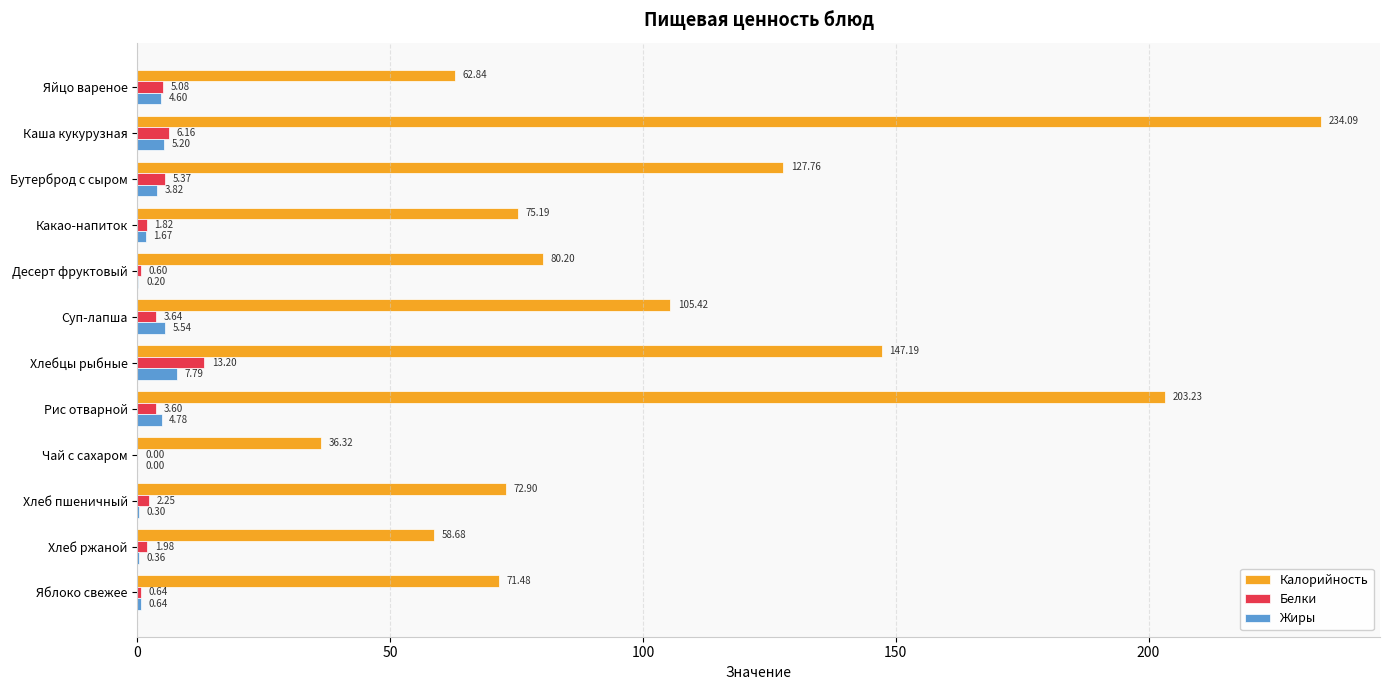

What is the total value across all series at Хлебцы рыбные?

168.2